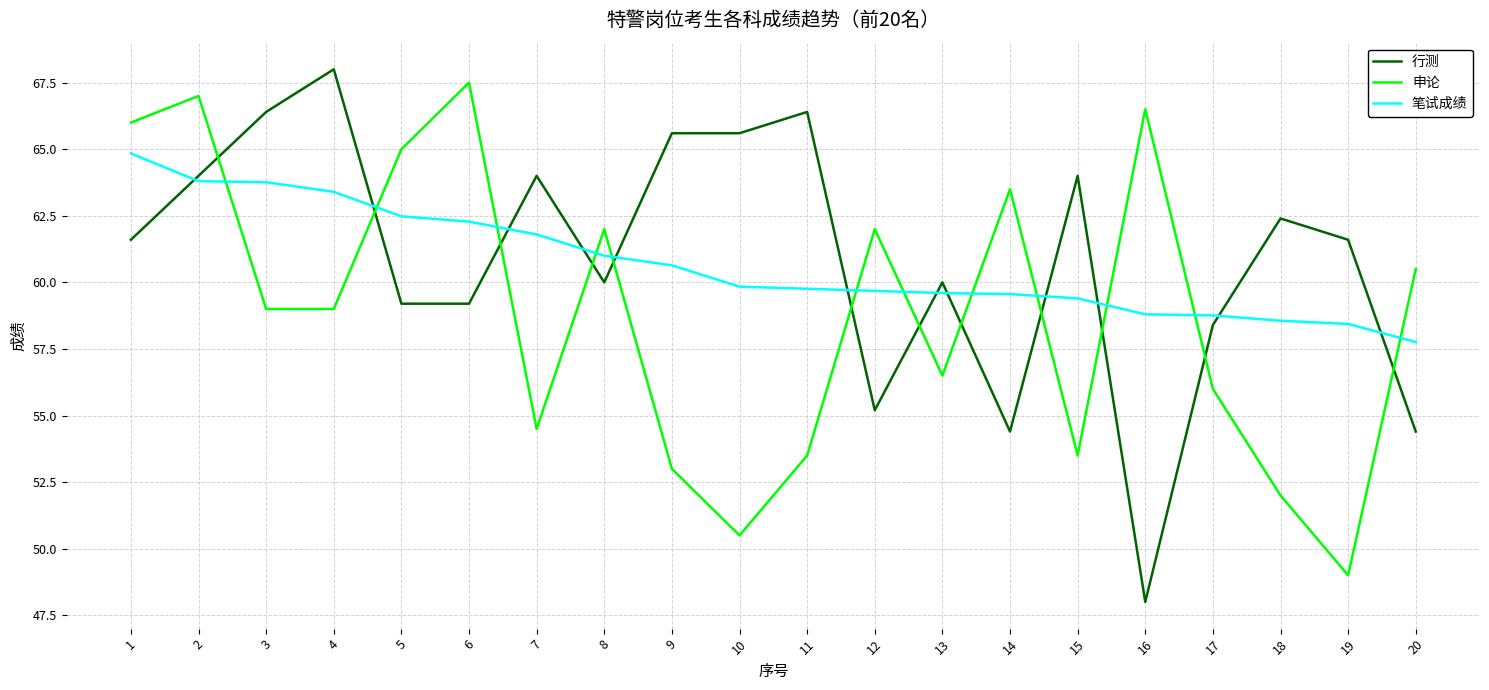

At which category is the sum across all series the highest?

2